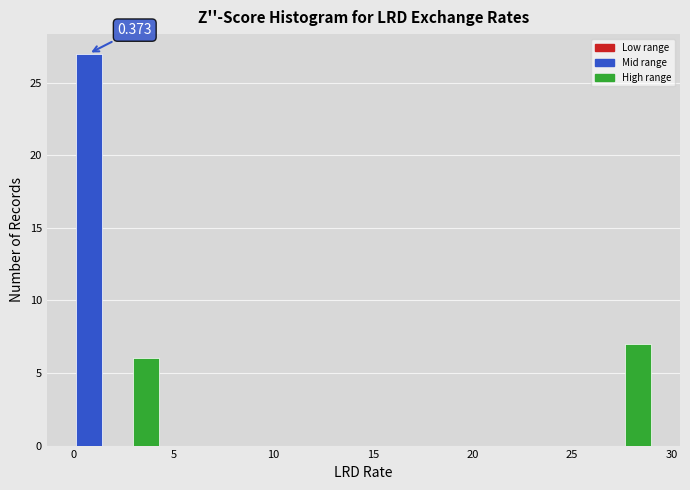

Around what value on the x-axis is the tallest bar? Give the approximate position of its centre, as read against the axis.

0.5